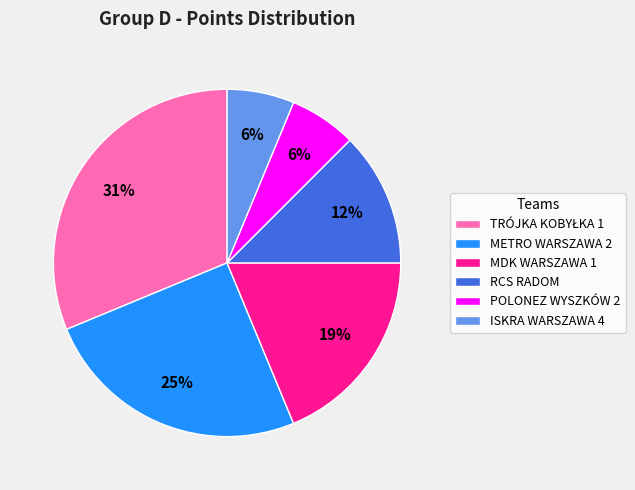

What percentage is the POLONEZ WYSZKÓW 2 slice, to the nearest percent?

6%